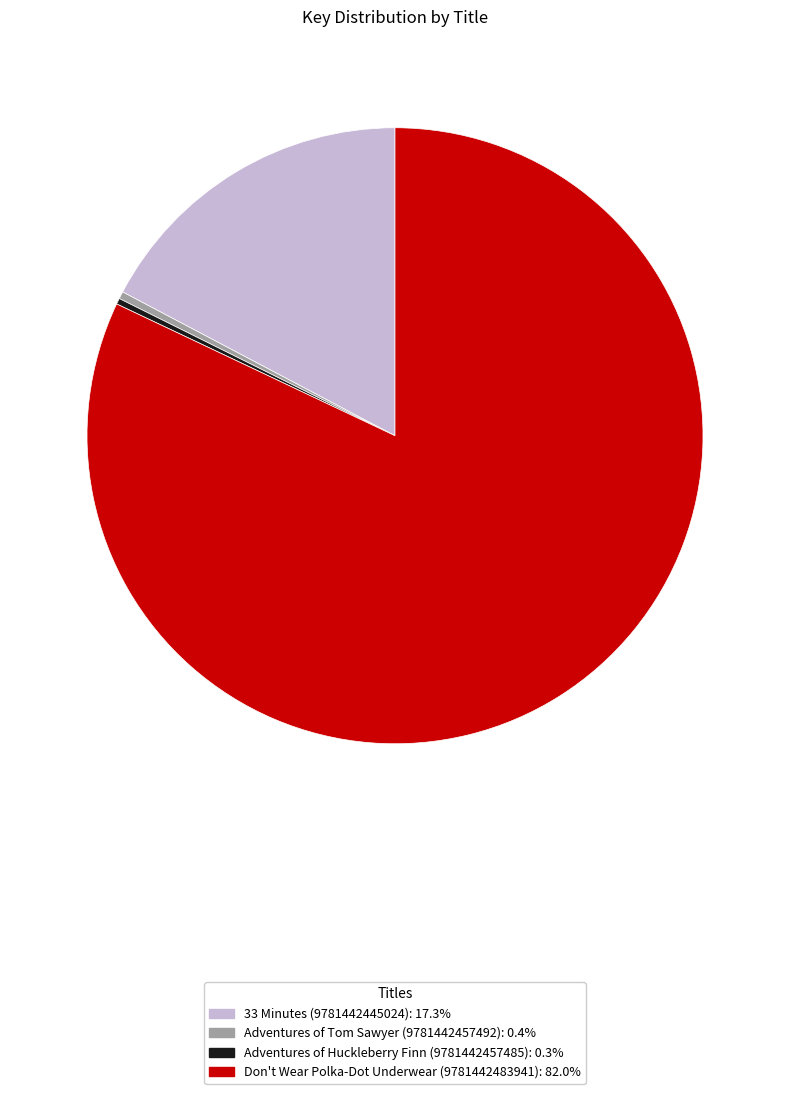

Is the sum of Adventures of Tom Sawyer (9781442457492) and Don't Wear Polka-Dot Underwear (9781442483941) greater than half?

Yes